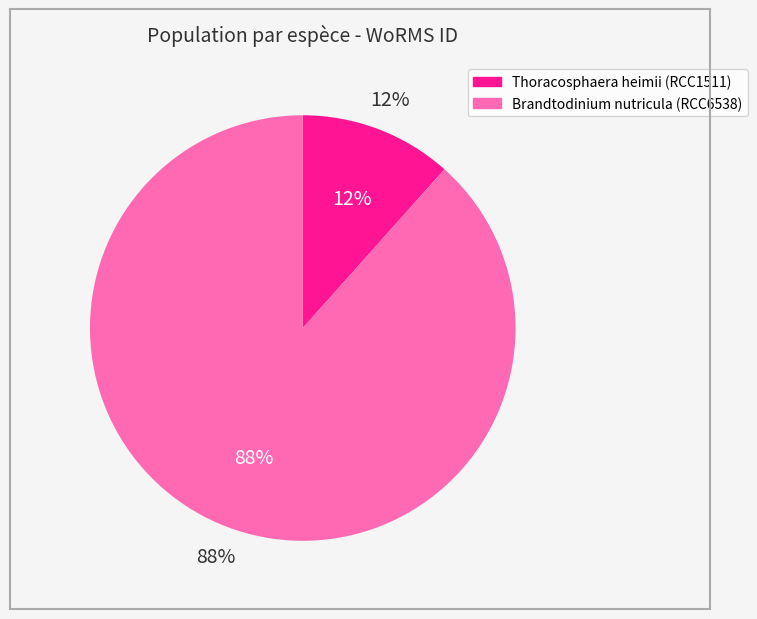

Which has a higher value, Thoracosphaera heimii (RCC1511) or Brandtodinium nutricula (RCC6538)?

Brandtodinium nutricula (RCC6538)